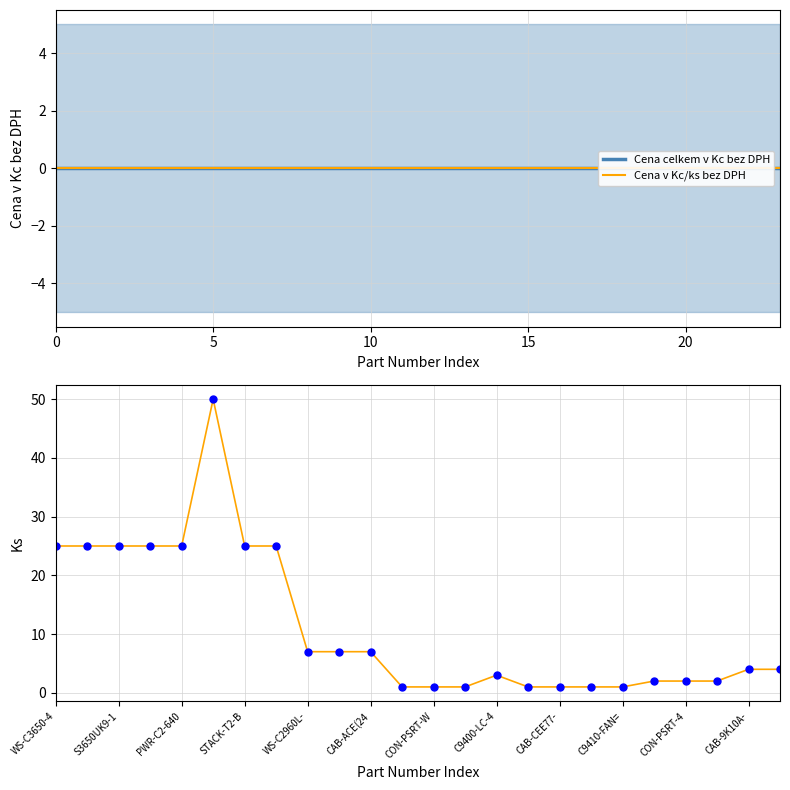

Which series has the widest spread of values?

Ks (quantity) - trend